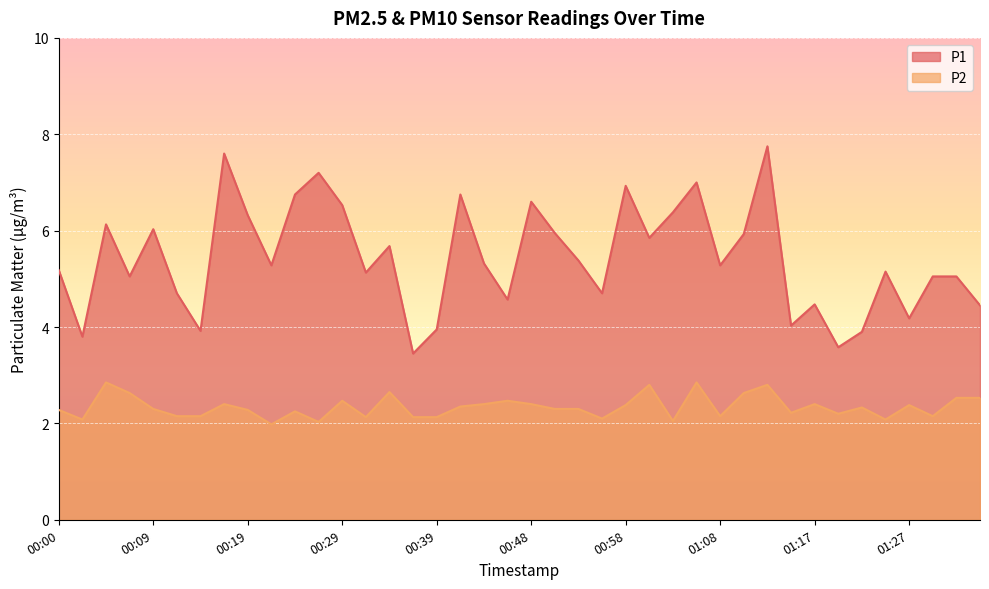

Reading right to left, transcribe all the data shown in this chart.

P1: 4.5	5.0	5.0	4.2	5.2	3.9	3.6	4.5	4.0	7.8	5.9	5.3	7.0	6.4	5.8	6.9	4.7	5.4	6.0	6.6	4.6	5.3	6.8	4.0	3.5	5.7	5.1	6.5	7.2	6.8	5.3	6.3	7.6	3.9	4.7	6.0	5.0	6.1	3.8	5.2
P2: 2.5	2.5	2.1	2.4	2.1	2.3	2.2	2.4	2.2	2.8	2.6	2.1	2.9	2.0	2.8	2.4	2.1	2.3	2.3	2.4	2.5	2.4	2.4	2.1	2.1	2.6	2.1	2.5	2.0	2.2	2.0	2.3	2.4	2.1	2.1	2.3	2.6	2.9	2.1	2.3